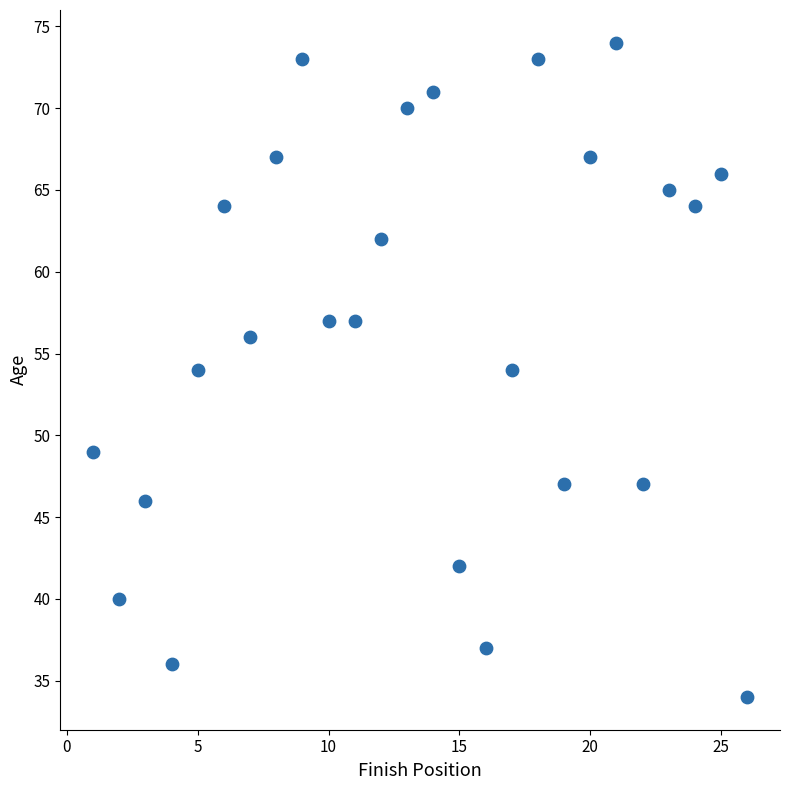

What is the range of Y values (max minus min)?

40